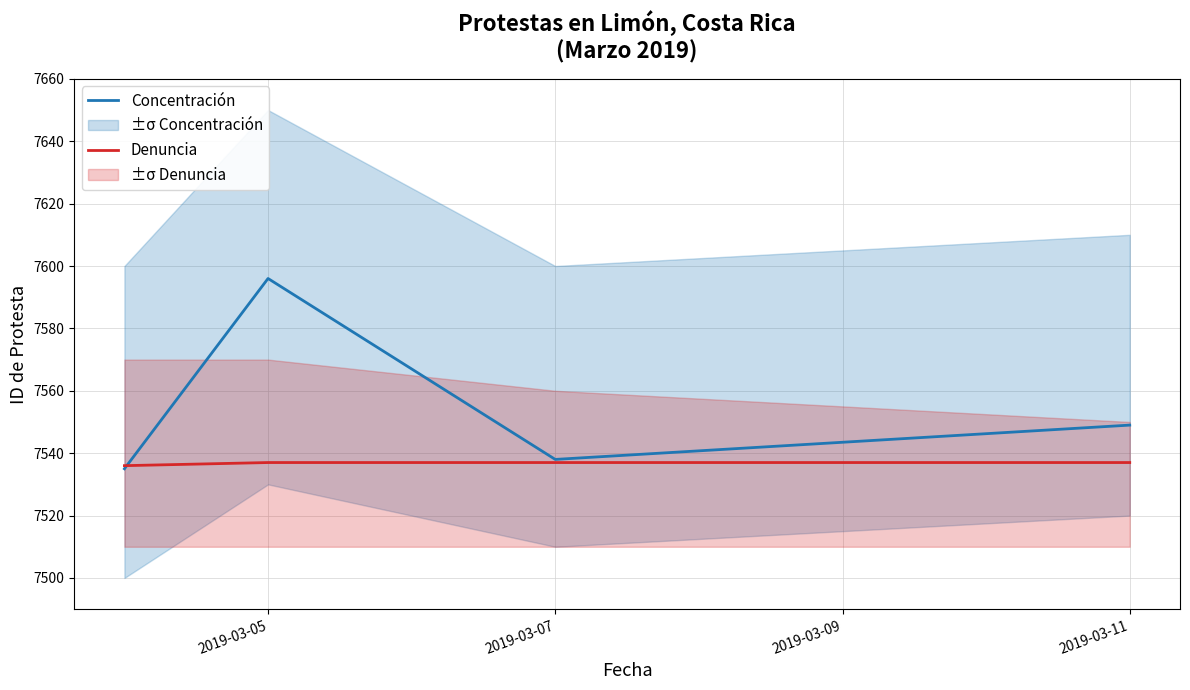

What is the highest value of the Denuncia series?

7537